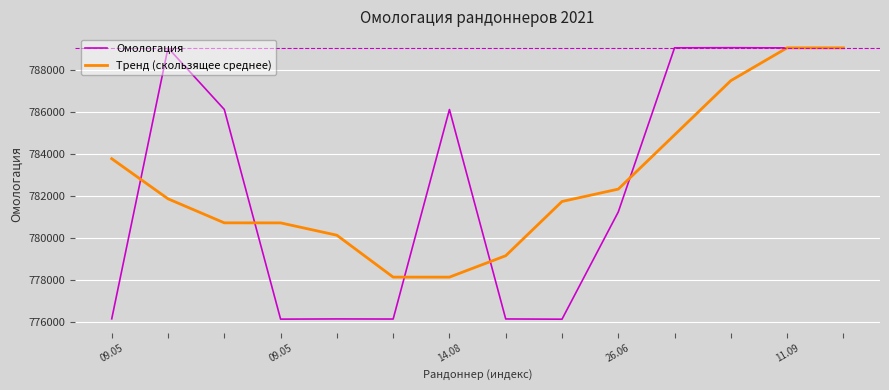

Which series has the largest range (max minus min)?

Омологация